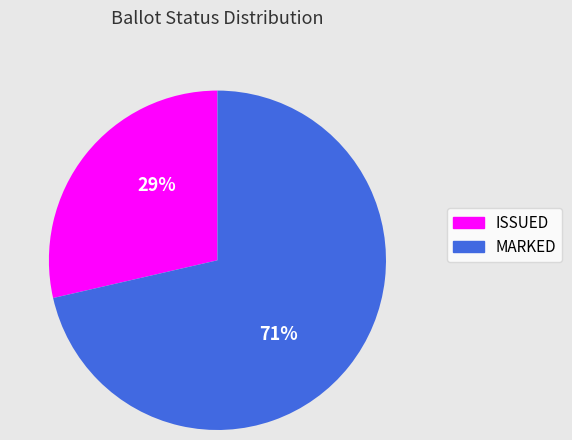

Count the number of slices in the pie.

2